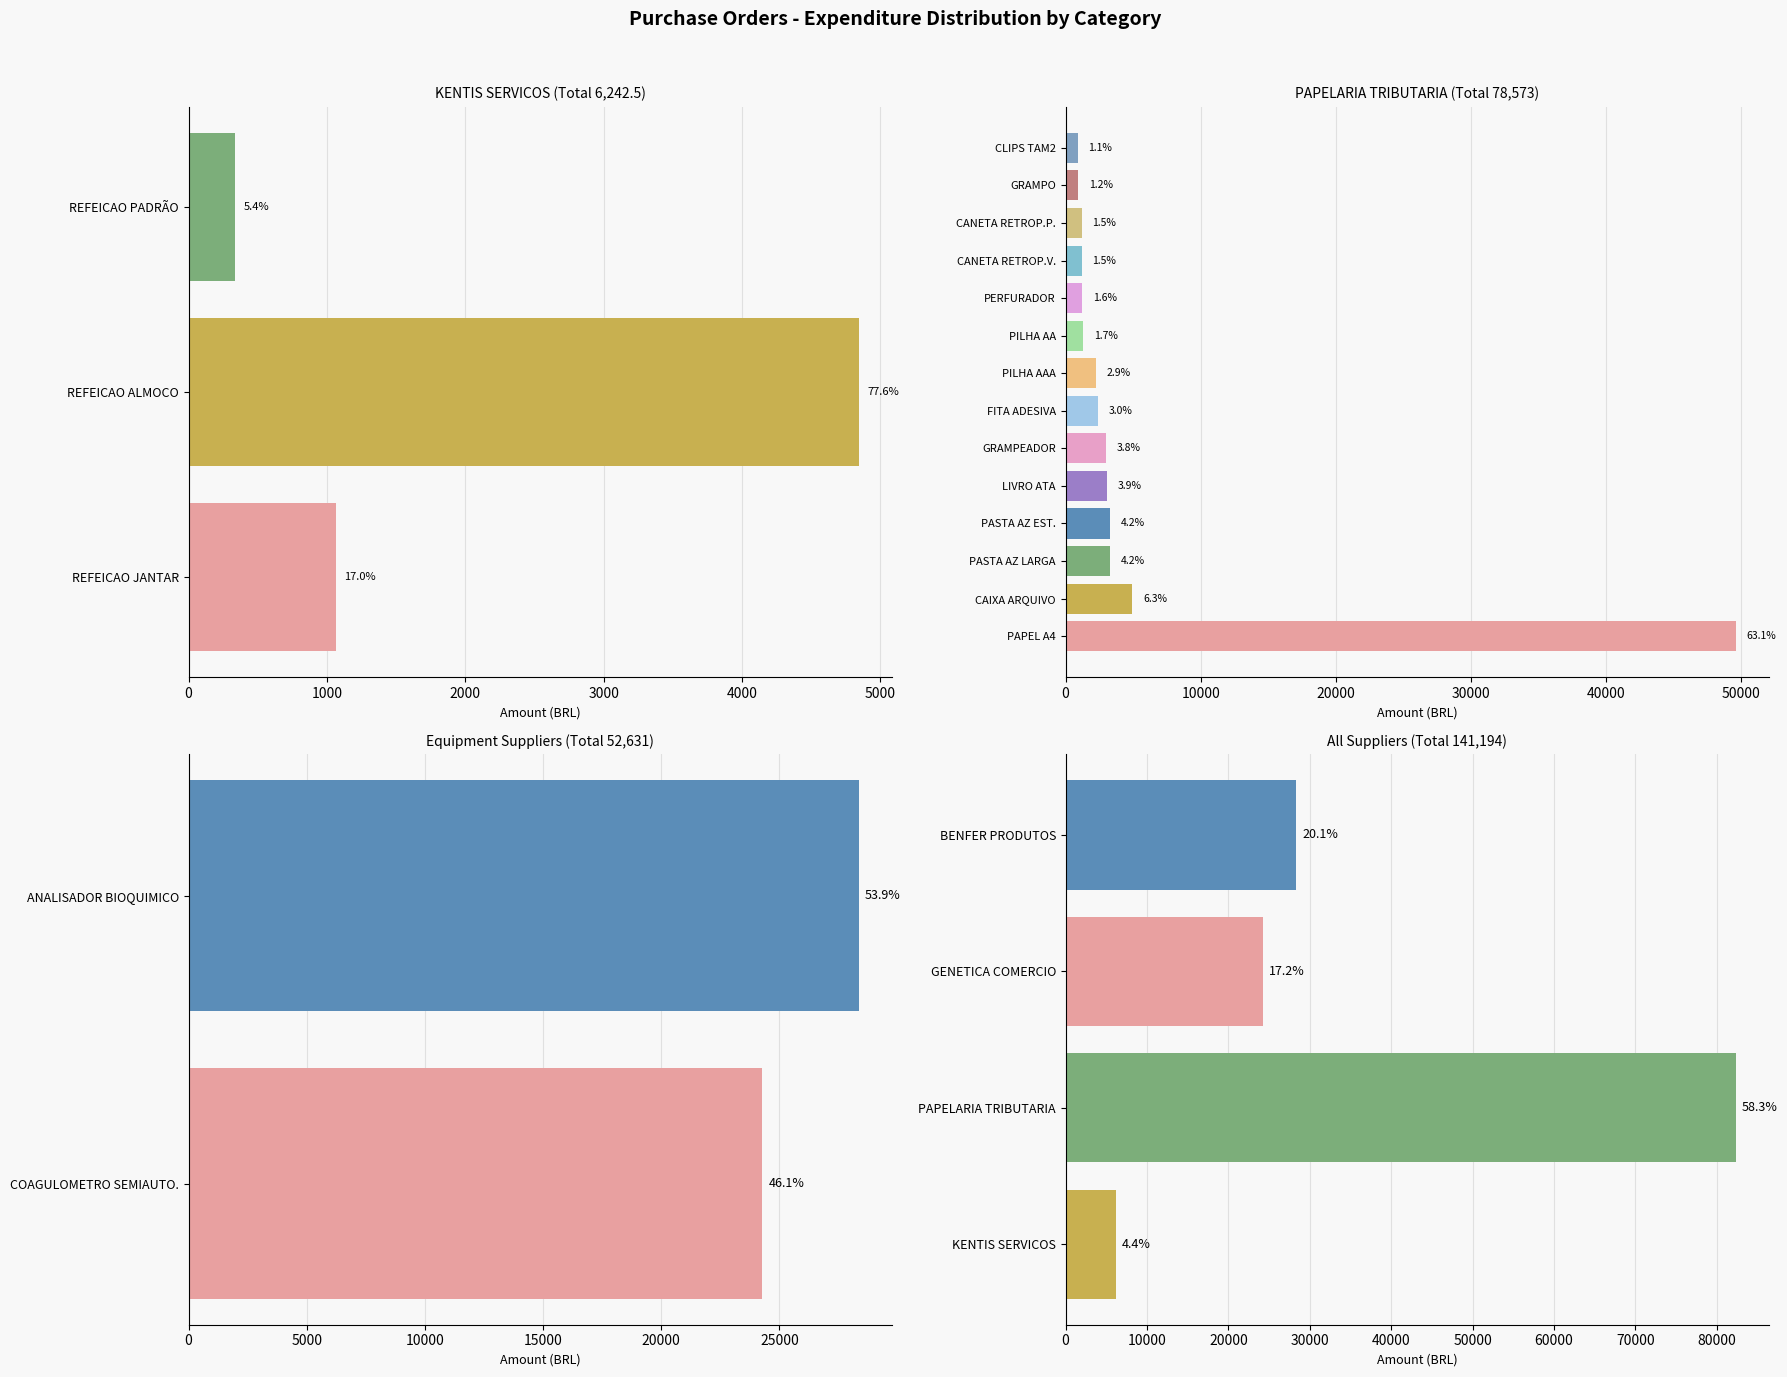

Where is the data nearest to the value 44281?

3000